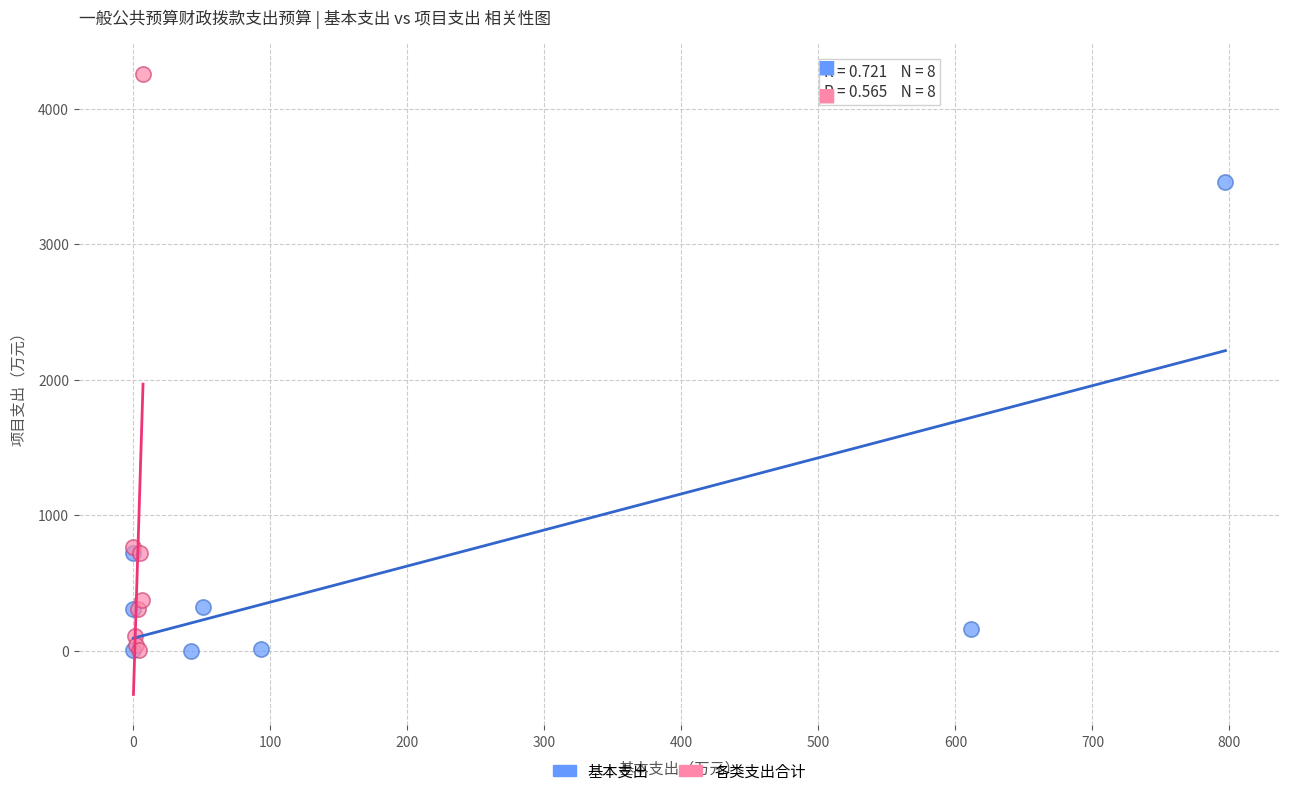

Which series has the largest Y range (max minus min)?

各类支出合计